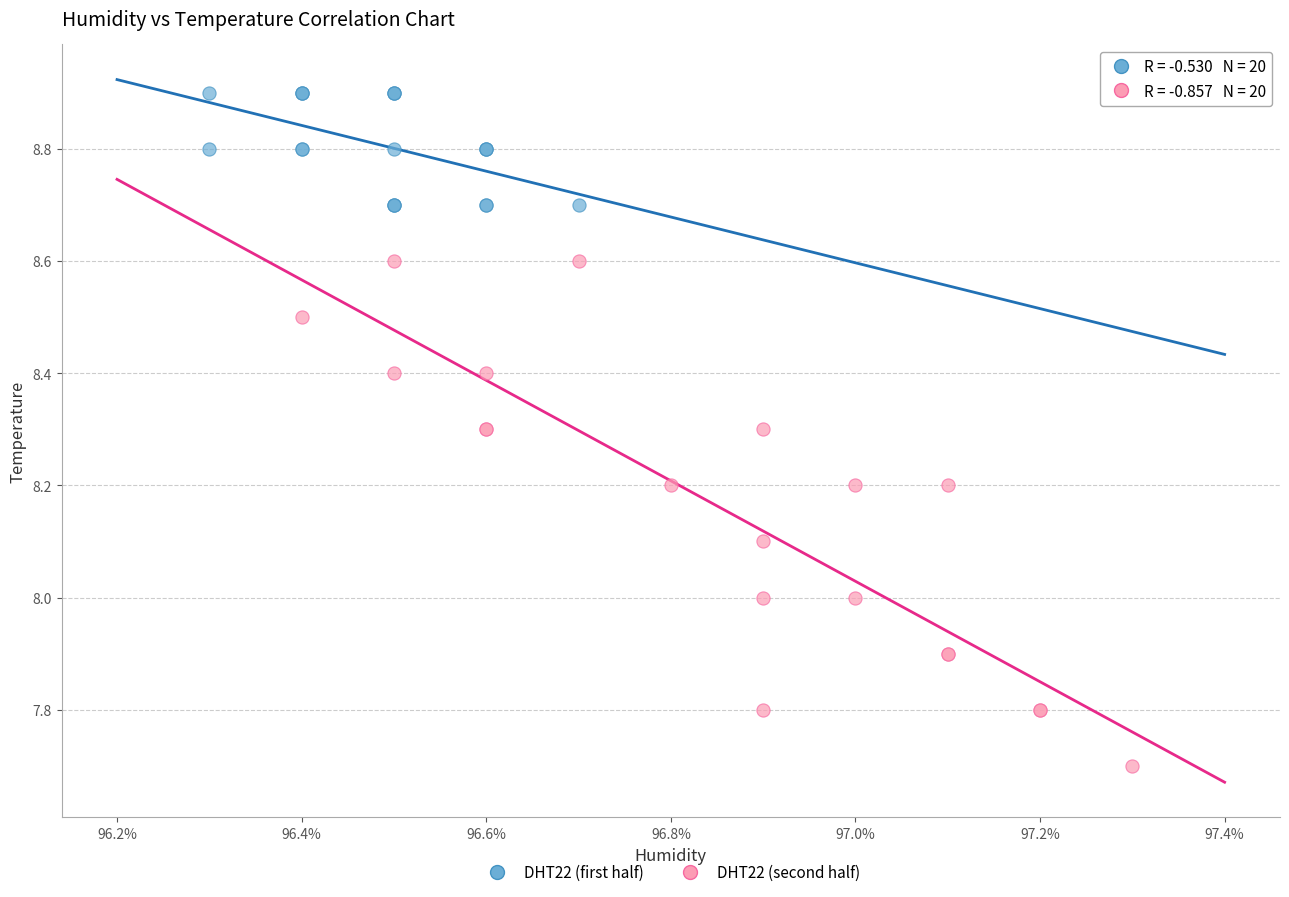

What are all the series names shown in the legend?

DHT22 (first half), DHT22 (second half)